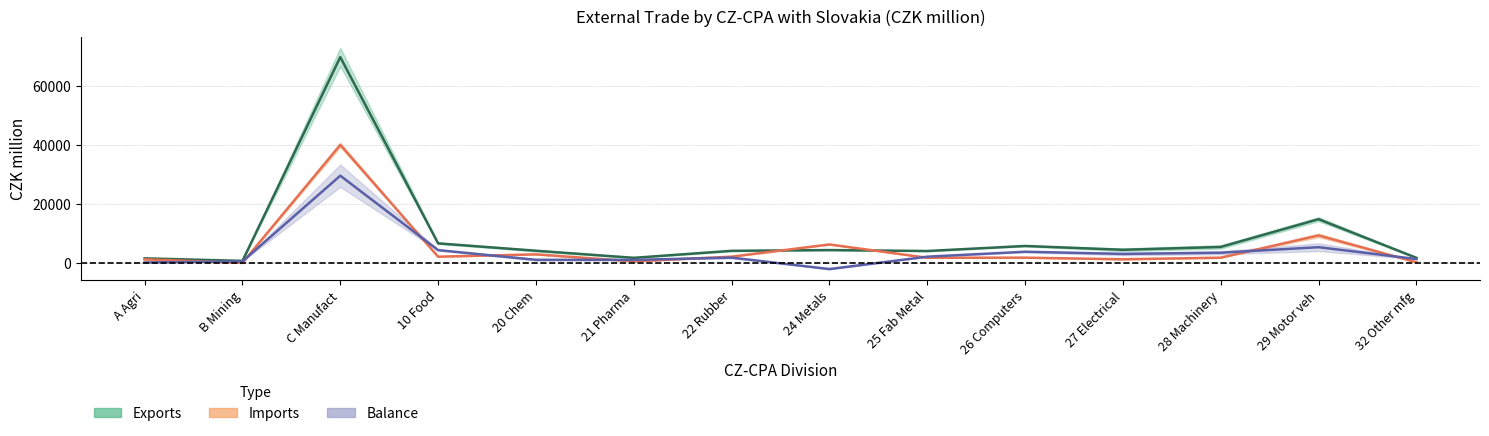

The Imports midpoint series shows 3070.5 at 20 Chem. True or false?

True